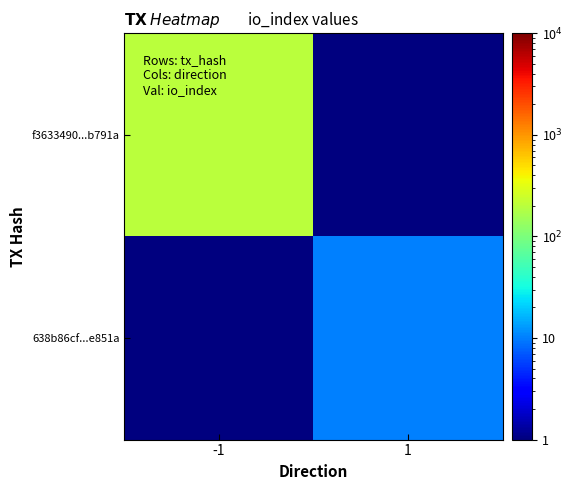

Reading left to right, what are all the values shown in this chart?

f3633490...b791a: -1=200.0	1=0.5
638b86cf...e851a: -1=0.5	1=10.0